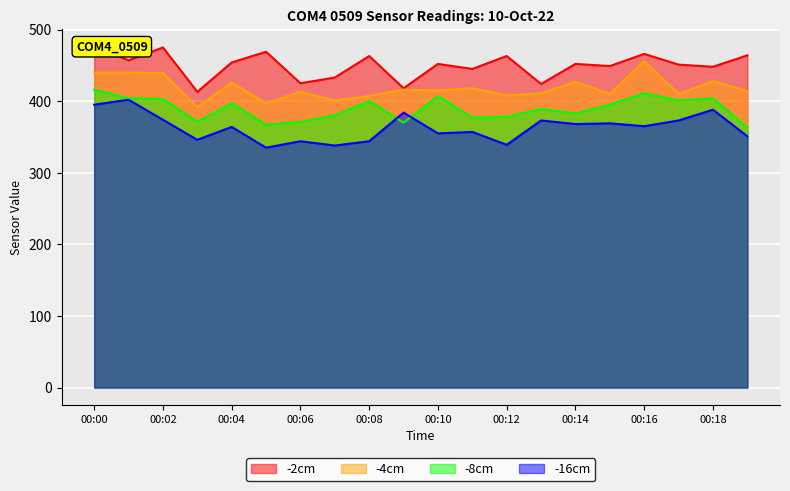

True or false: -4cm and -2cm intersect in this chart.

False